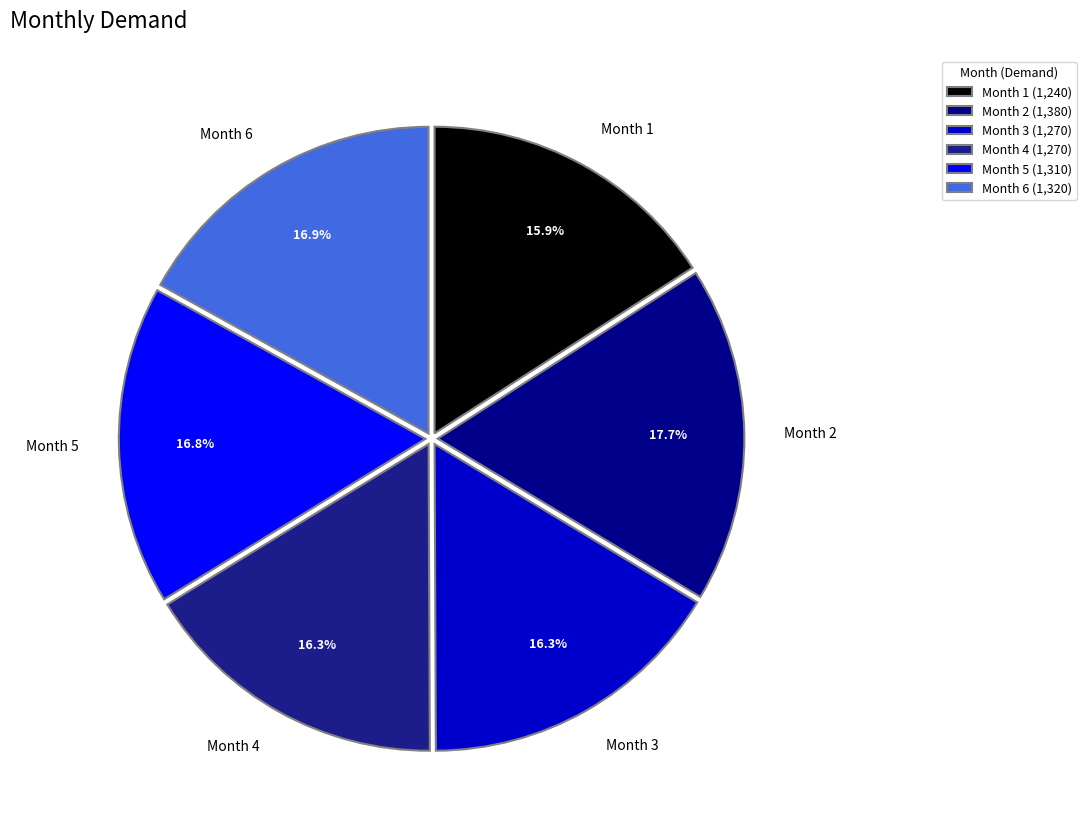

Which category has the biggest portion of the pie?

Month 2